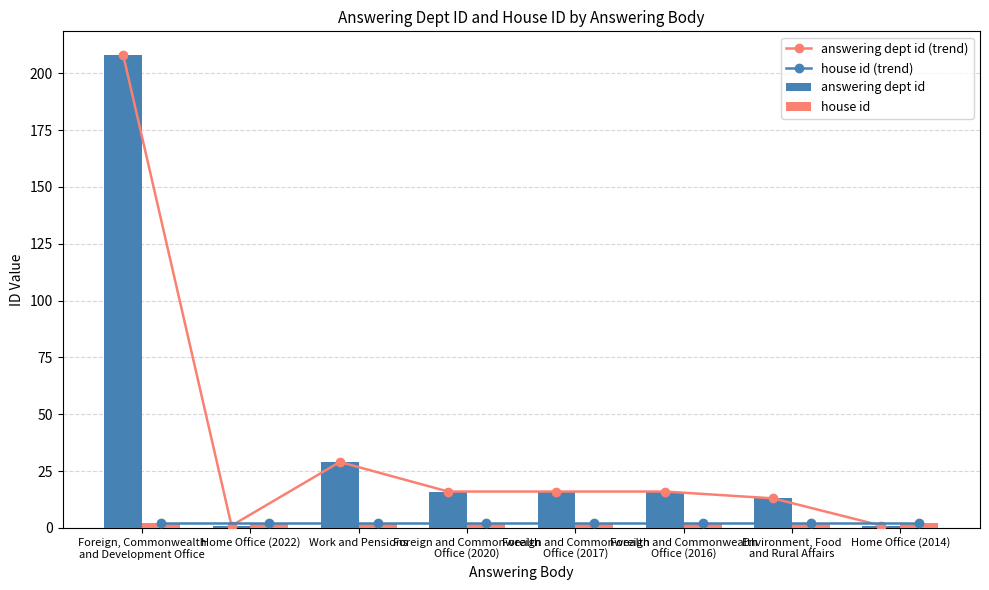

The value of house id at Foreign and Commonwealth
Office (2020) is 2. True or false?

True